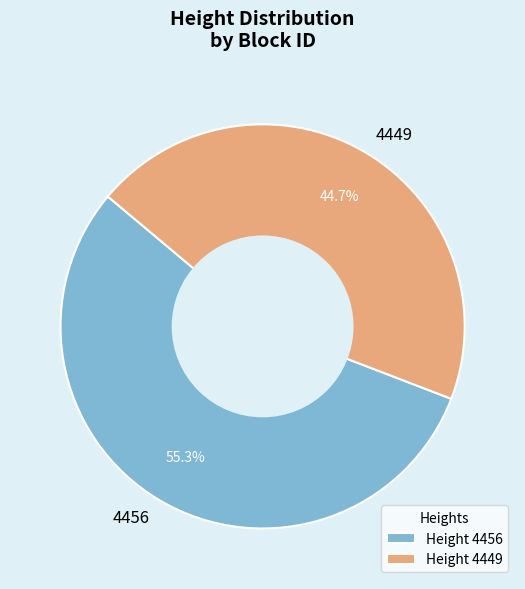

Which slice is the smallest?

4449